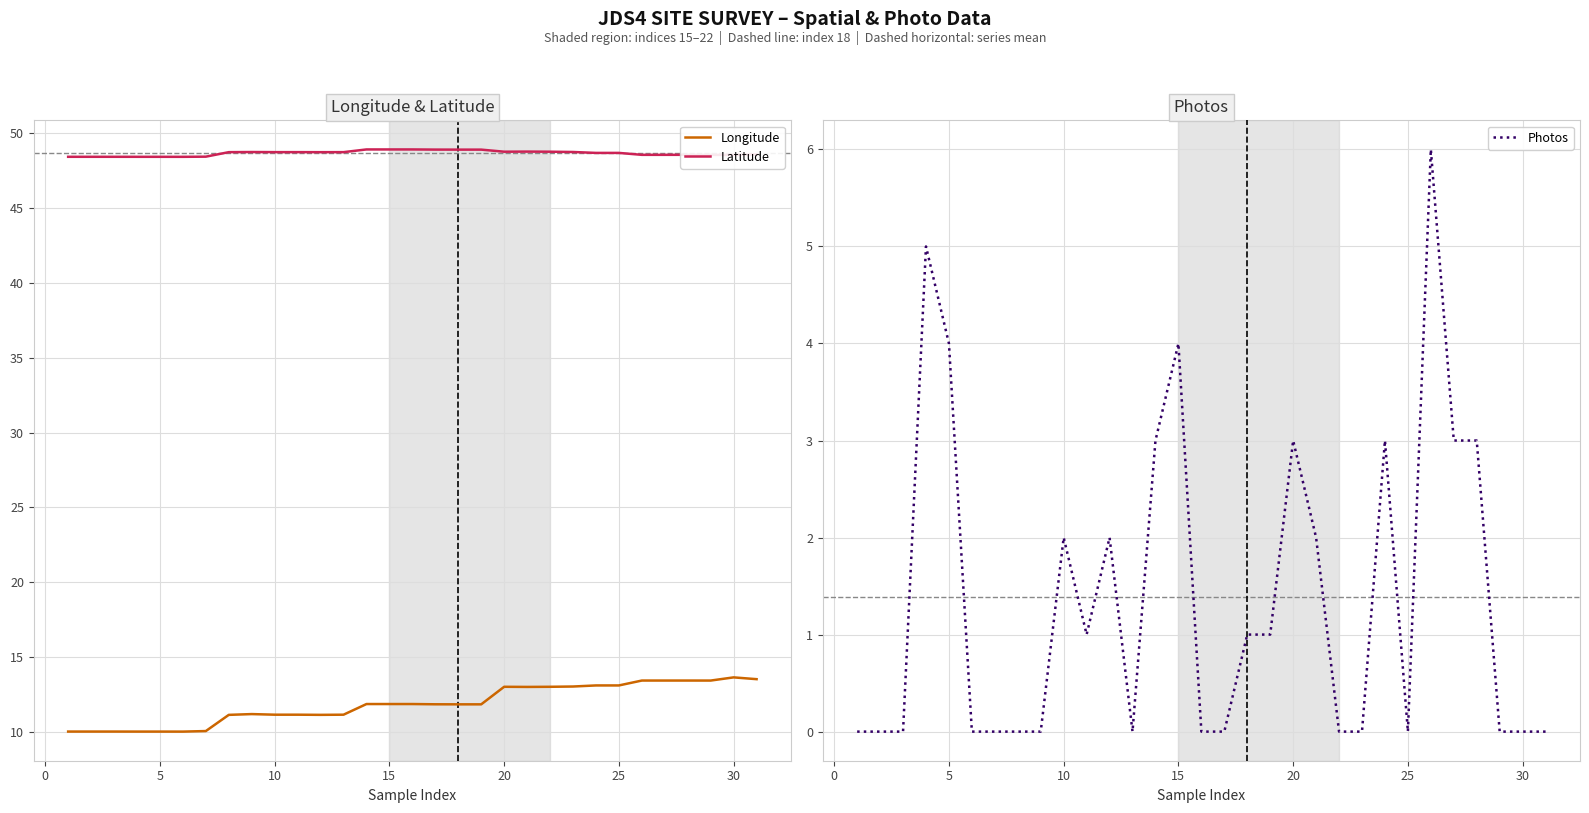

Is it true that Latitude equals 70.8 at 20?

False